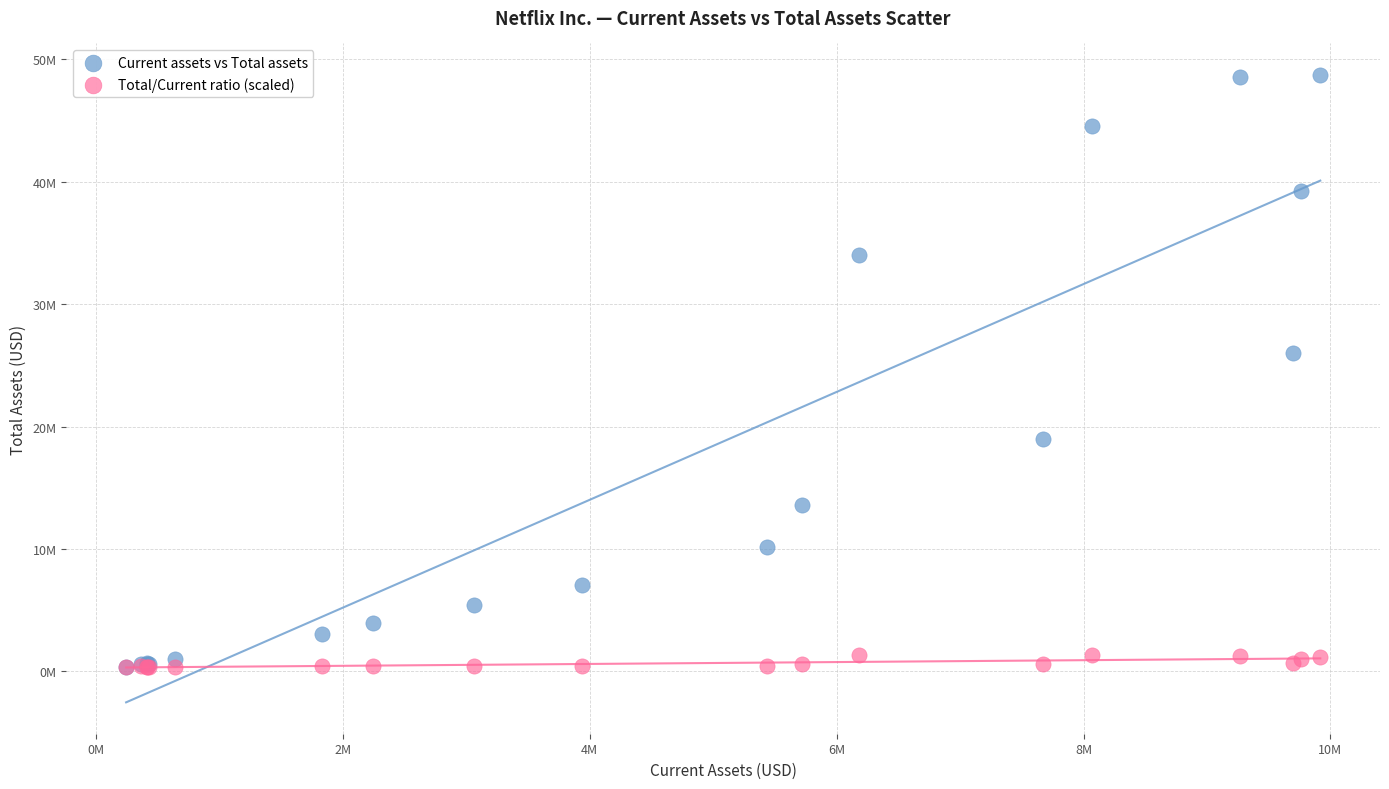

What are all the series names shown in the legend?

Current assets vs Total assets, Total/Current ratio (scaled)